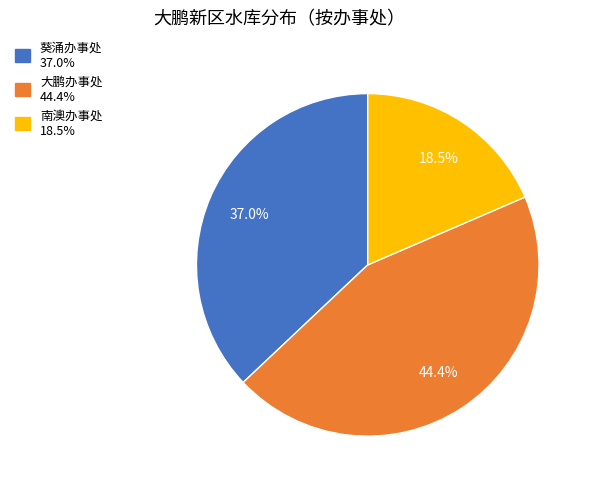

What percentage do 葵涌办事处 and 南澳办事处 together represent?

55.6%